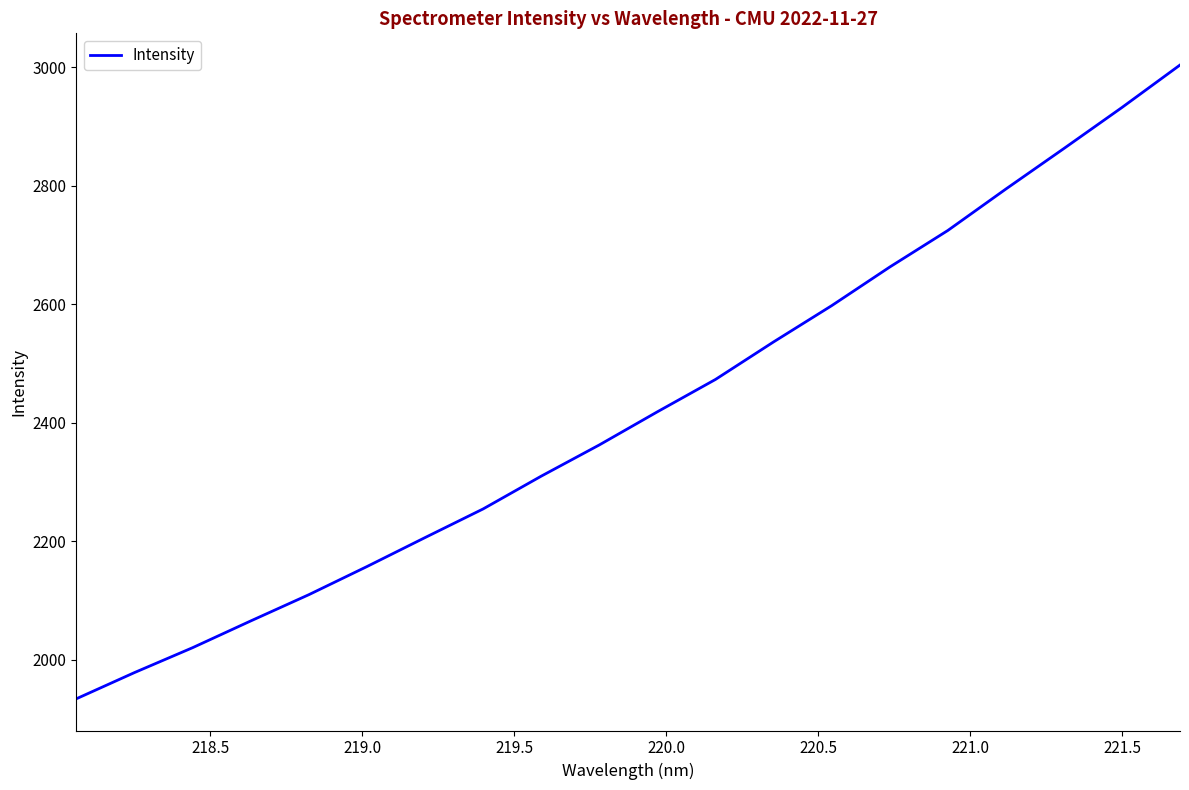

What is the sum of all values?

48408.2